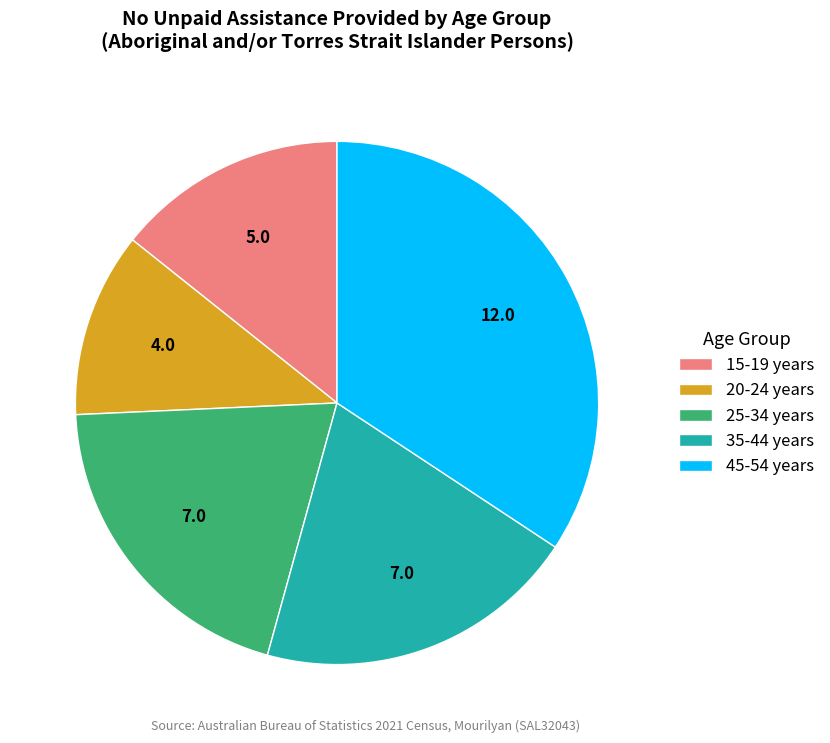

Is it true that 35-44 years is 20% of the pie?

True